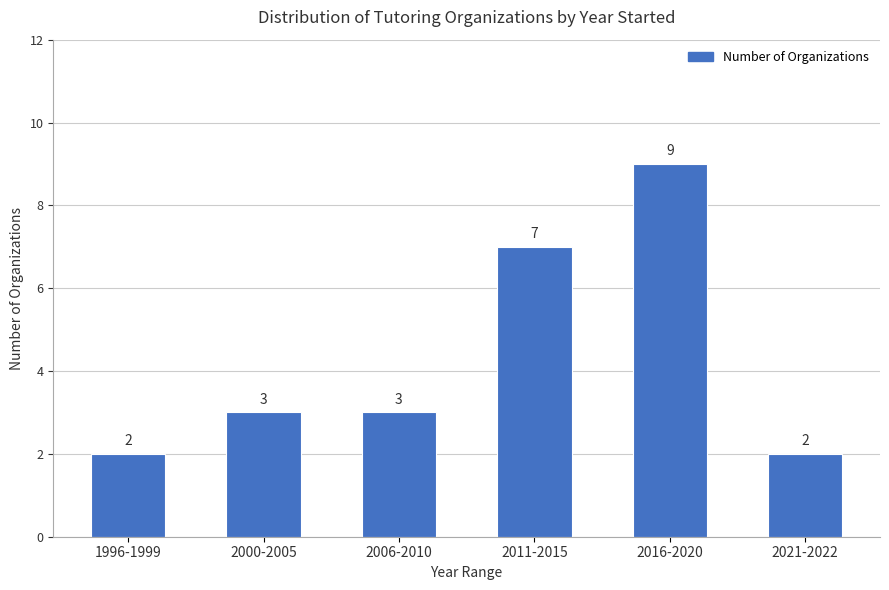

Are the bars horizontal?

No